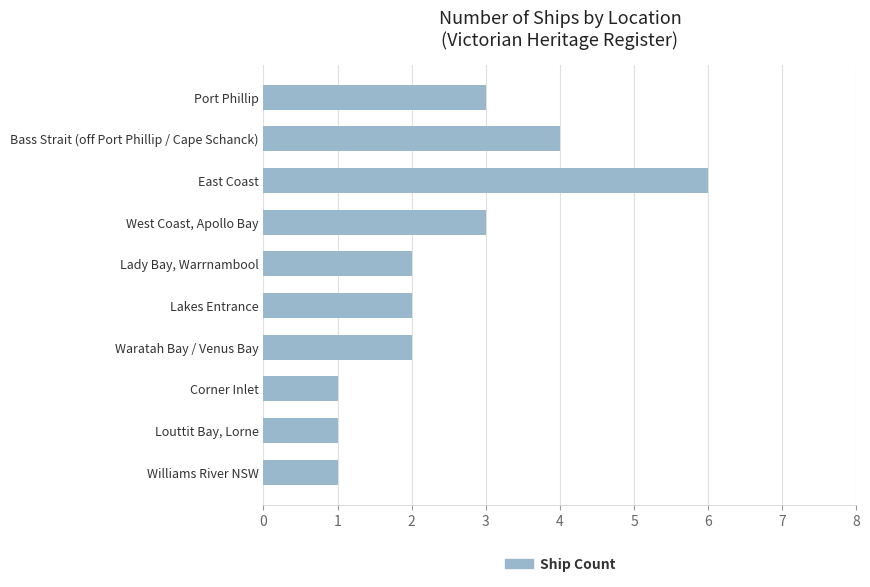

Is it true that the value at Bass Strait (off Port Phillip / Cape Schanck) is 2?

False